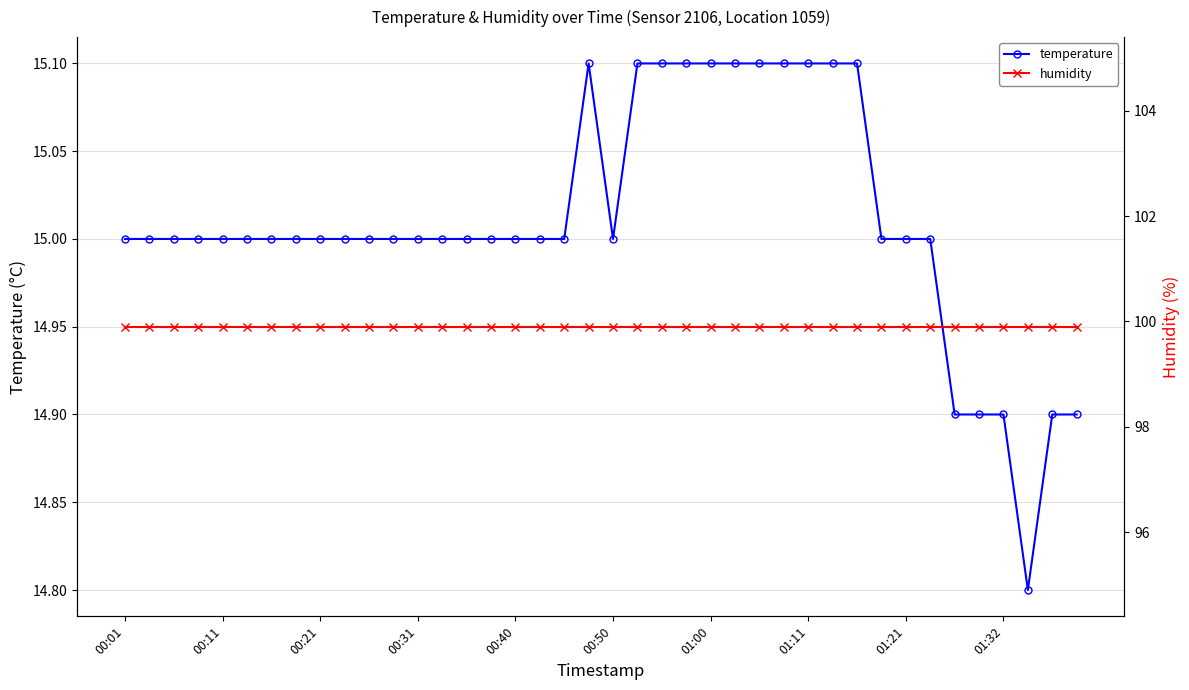

The value of temperature at 01:11 is 15.1. True or false?

True